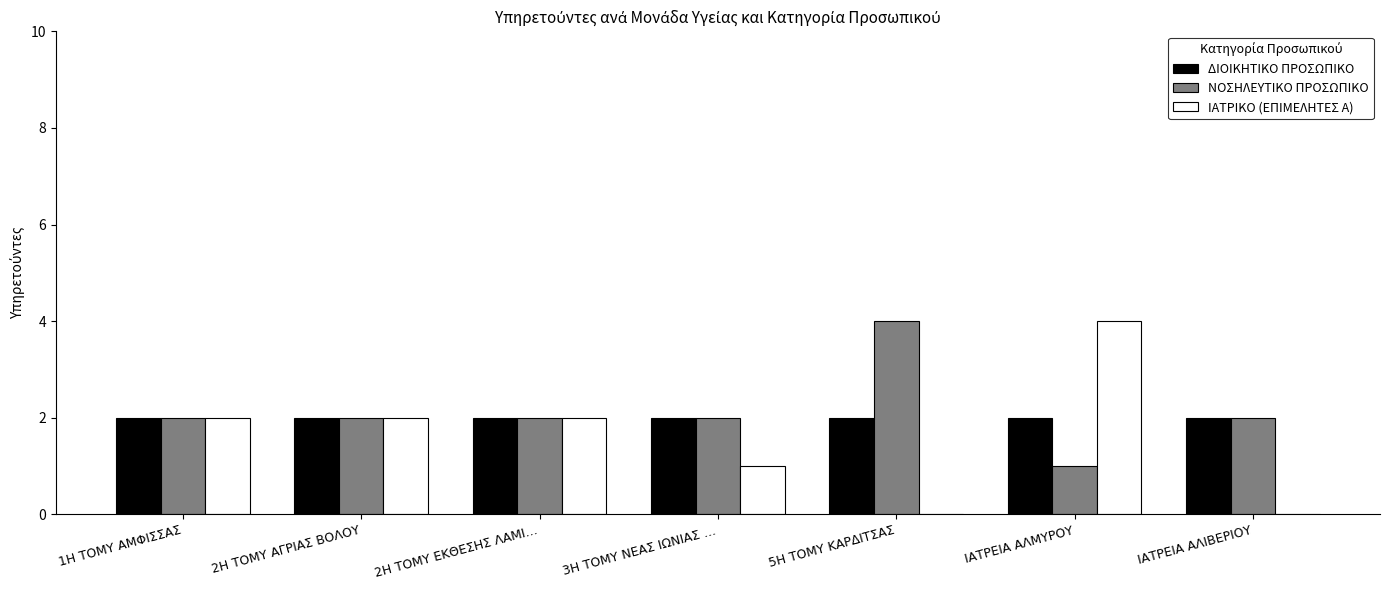

How many data points does each series have?

7